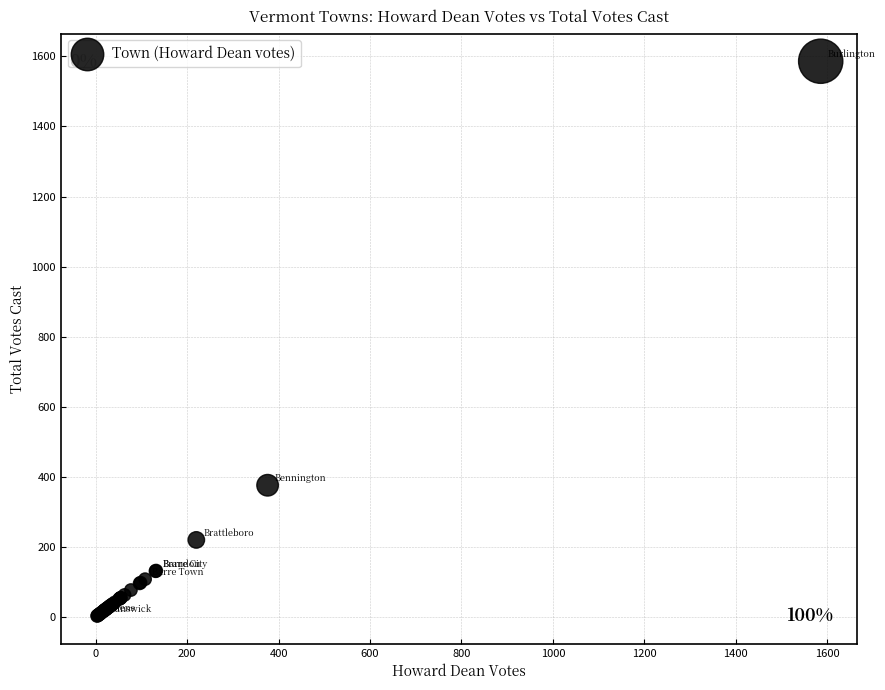

What Y value in the scatter plot is closest to 794?

376